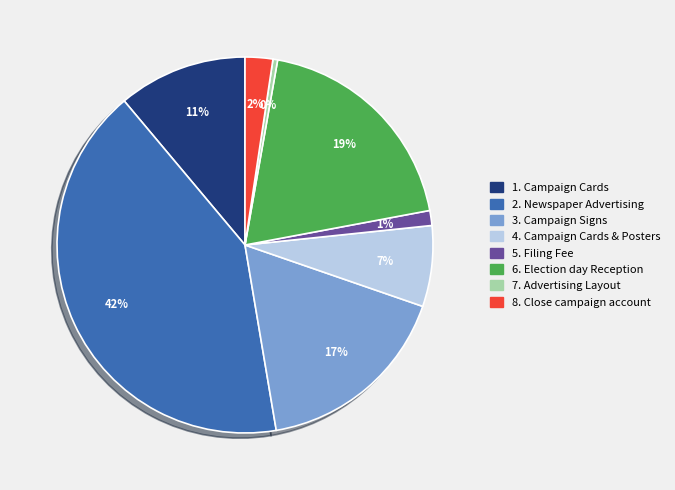

Is there a majority slice in this chart?

No